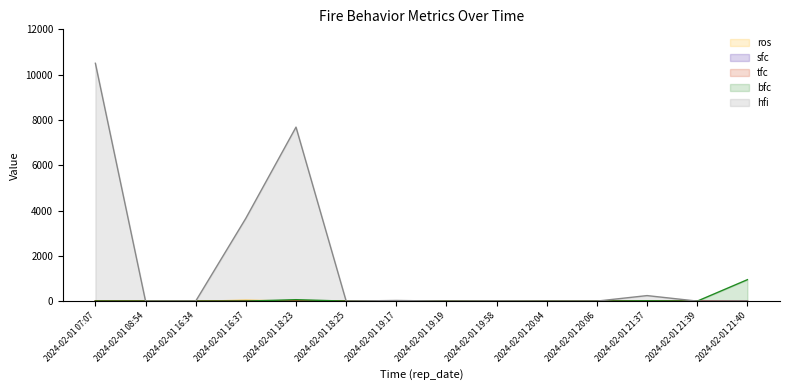

True or false: sfc has a value of 0.0 at 2024-02-01 19:58.

False